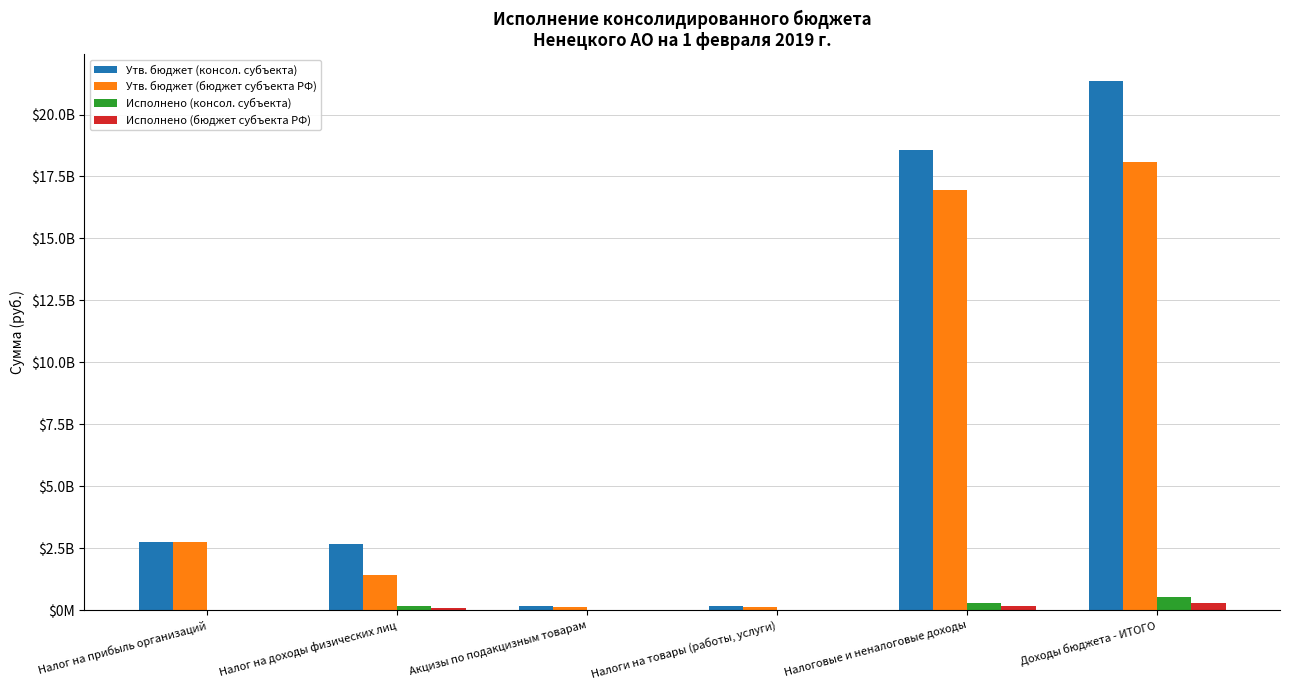

Are the bars grouped side by side (vs. stacked)?

Yes